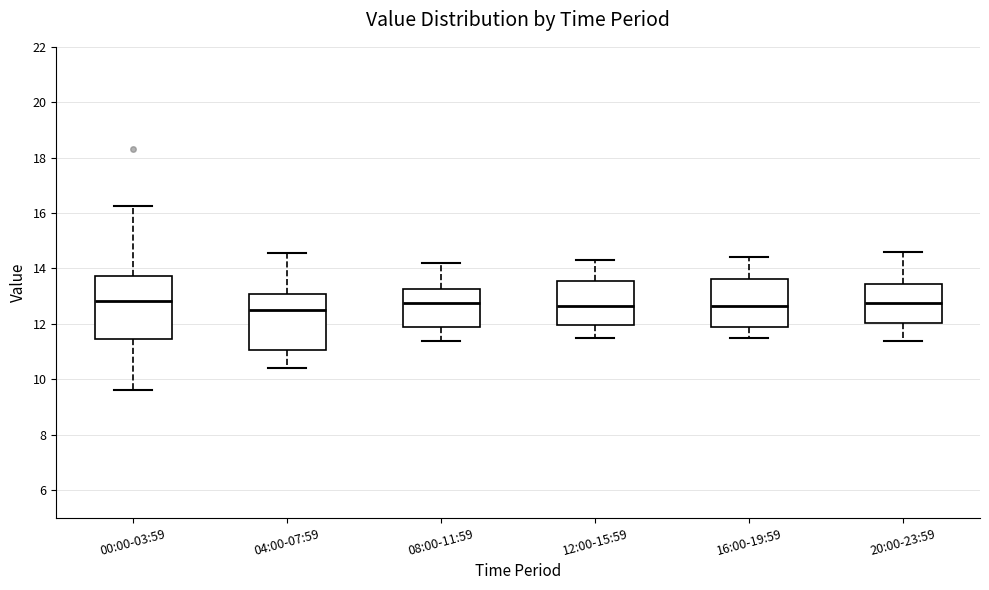

Reading left to right, read every box against the y-axis: the position of its median line, the range the box covers, and the ends of its whiskers. The values are not printed on the chart, so give them approximately, as read against the axis.

00:00-03:59: median 12.8, box 11.4 to 13.8, whiskers 9.6 to 16.2
04:00-07:59: median 12.6, box 11.0 to 13.0, whiskers 10.4 to 14.6
08:00-11:59: median 12.8, box 11.8 to 13.2, whiskers 11.4 to 14.2
12:00-15:59: median 12.6, box 12.0 to 13.6, whiskers 11.6 to 14.4
16:00-19:59: median 12.6, box 11.8 to 13.6, whiskers 11.6 to 14.4
20:00-23:59: median 12.8, box 12.0 to 13.4, whiskers 11.4 to 14.6